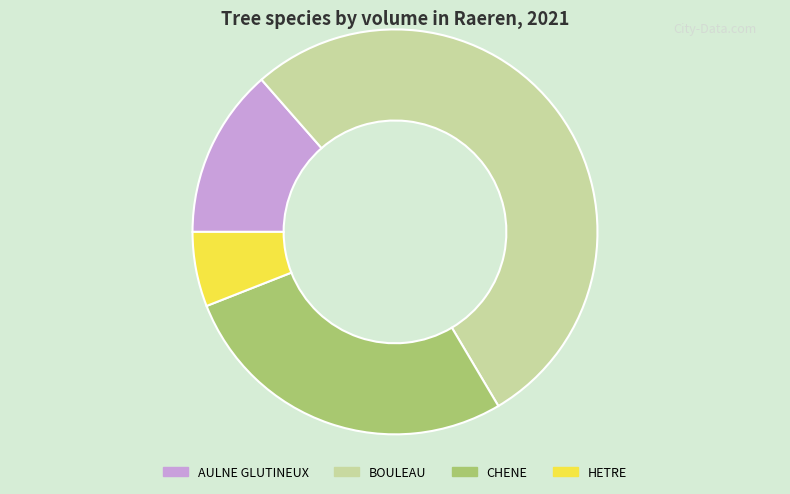

What is the majority slice?

BOULEAU